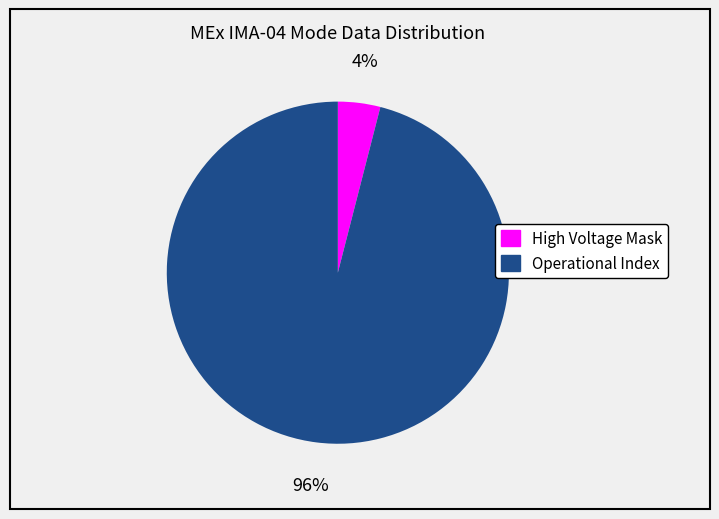

Count the number of slices in the pie.

2